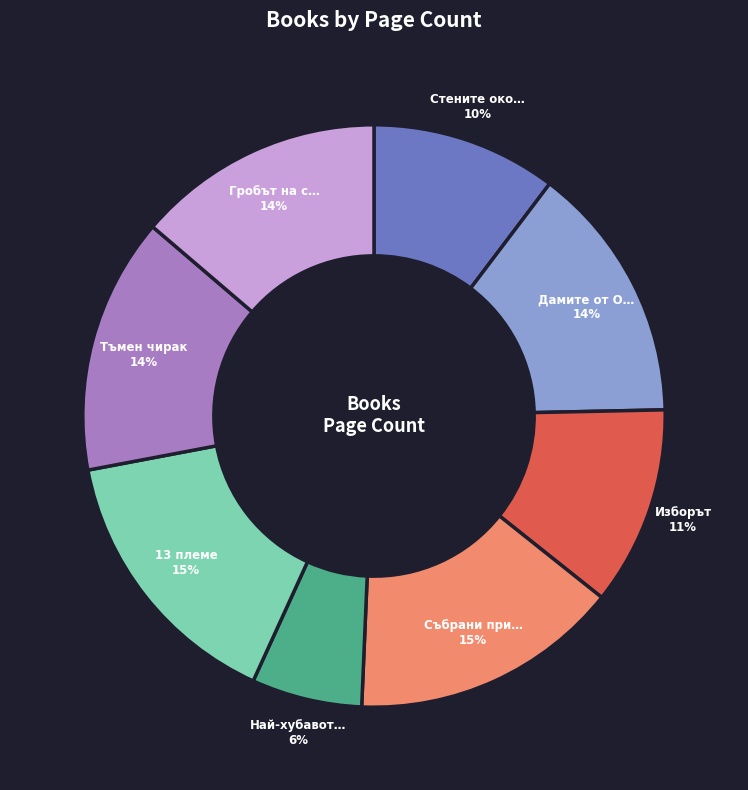

To the nearest percent, what is the average slice percentage?

12%